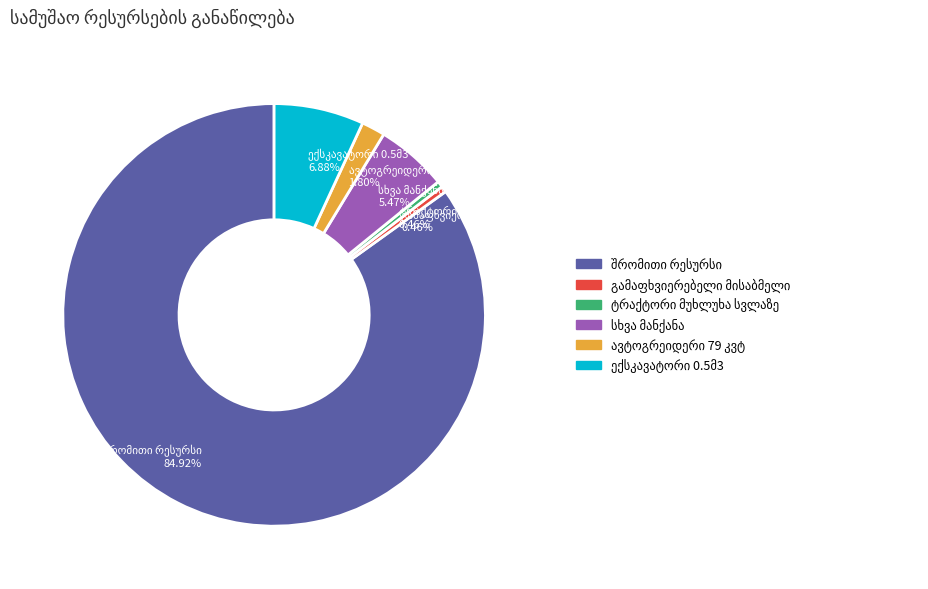

Is there any slice that represents more than half of the pie?

Yes